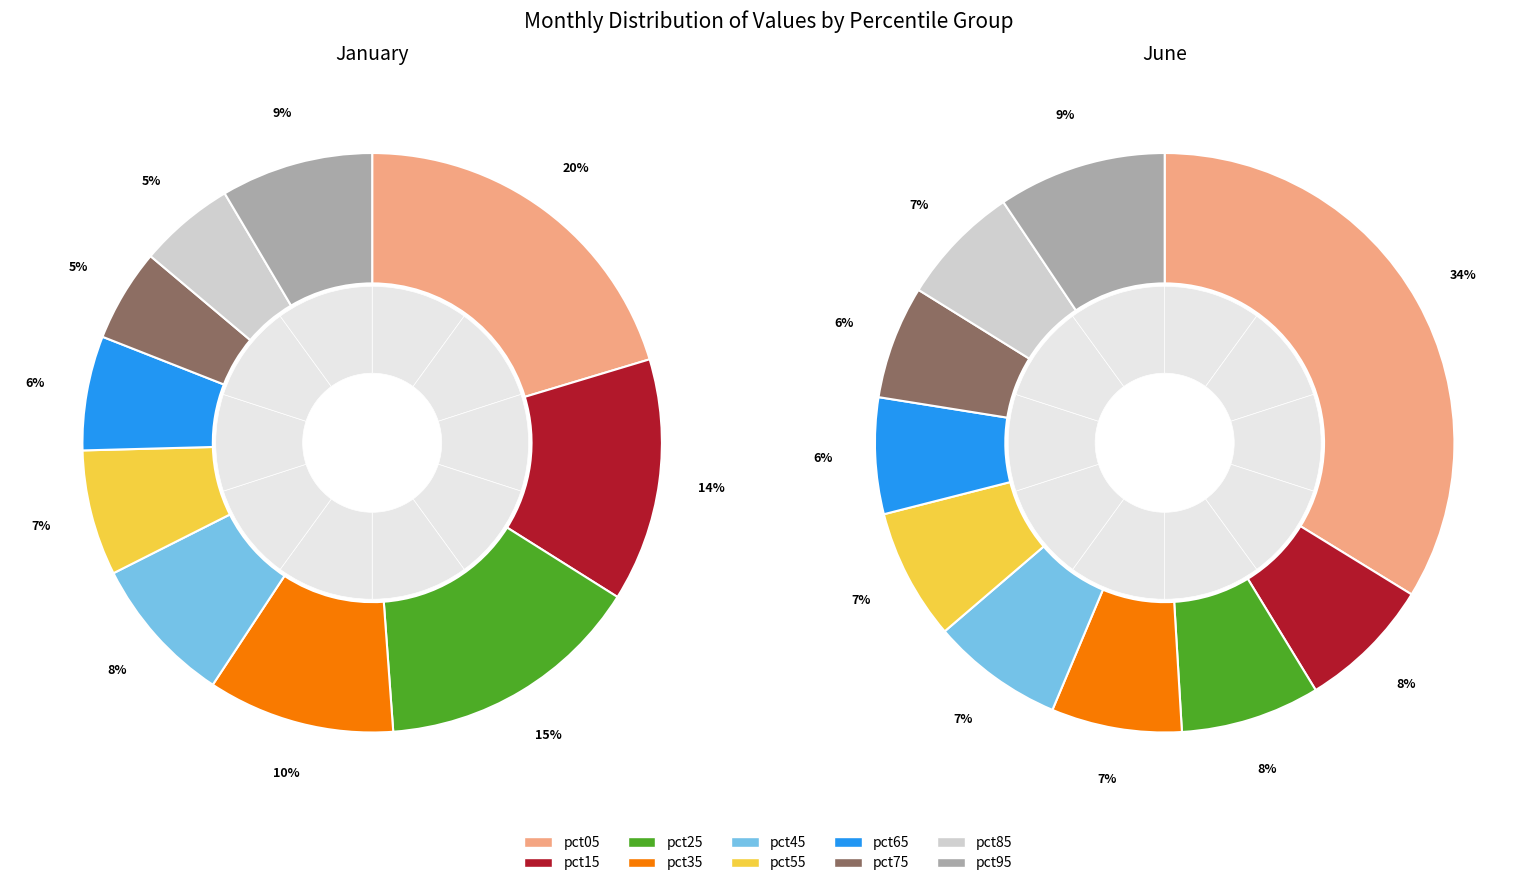

Does pct35 represent more than half of the total?

No